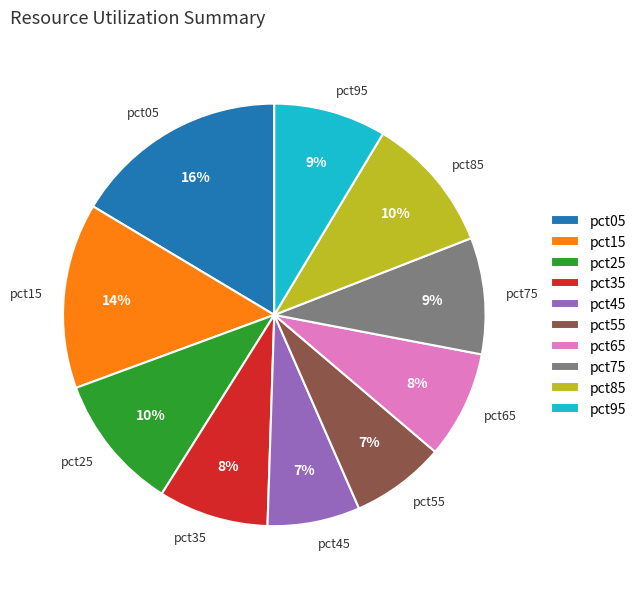

How many slices are in this pie chart?

10